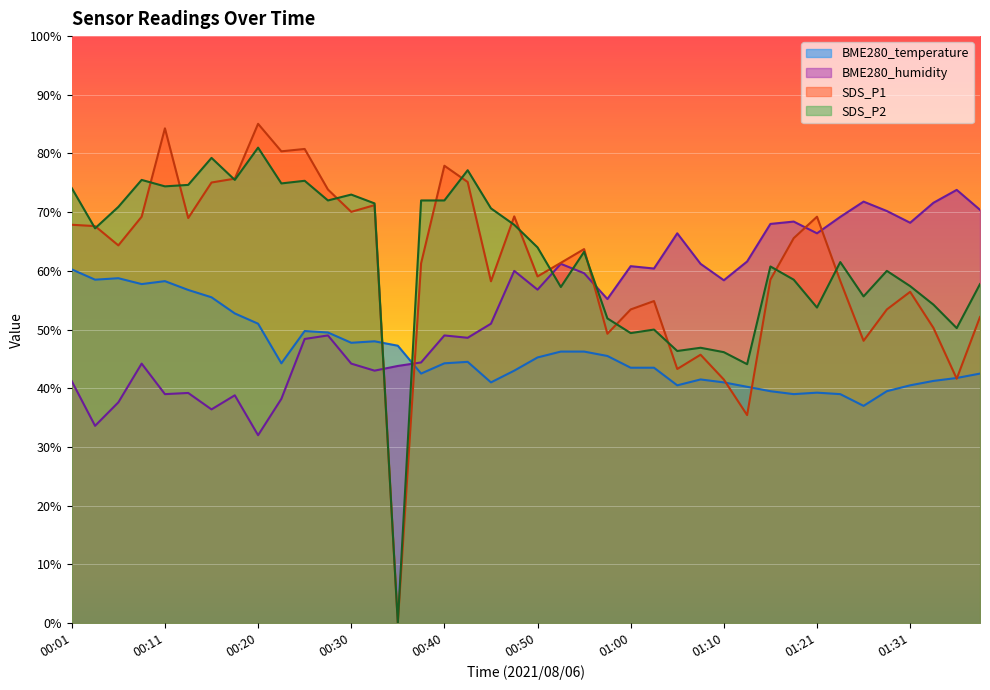

True or false: BME280_humidity has more than 2 points higher than both neighbors.

True